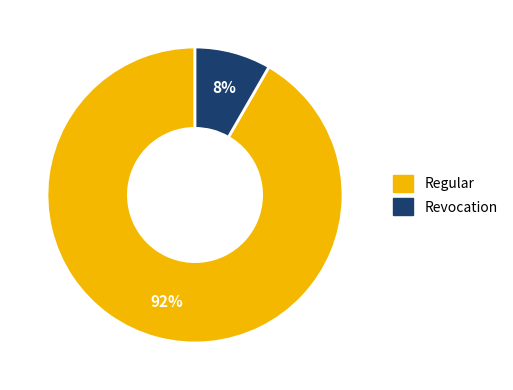

Which has a higher value, Revocation or Regular?

Regular